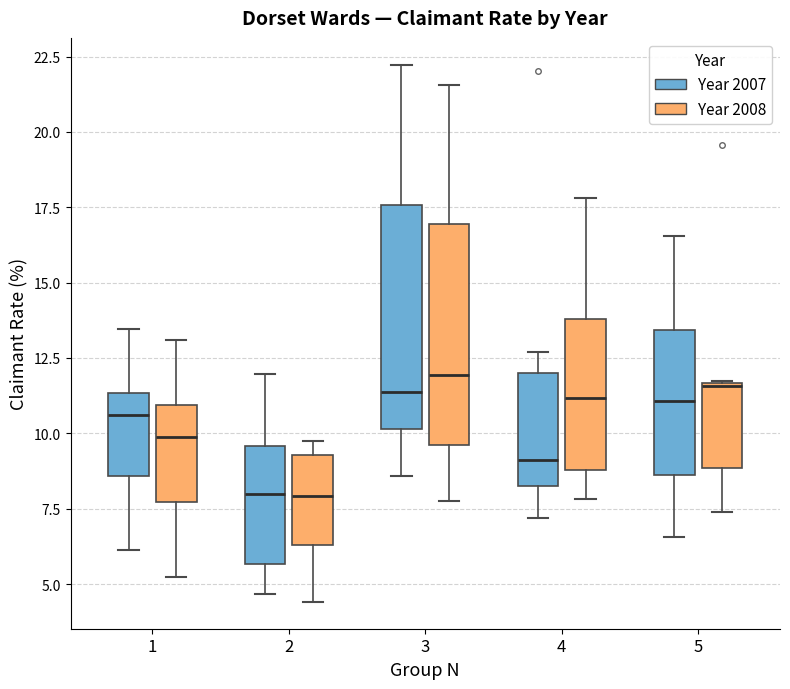

Reading left to right, read every box against the y-axis: the position of its median line, the range the box covers, and the ends of its whiskers. The values are not printed on the chart, so give them approximately, as read against the axis.

1 (Year 2007): median 10.5, box 8.5 to 11.5, whiskers 6.0 to 13.5
1 (Year 2008): median 10.0, box 7.5 to 11.0, whiskers 5.0 to 13.0
2 (Year 2007): median 8.0, box 5.5 to 9.5, whiskers 4.5 to 12.0
2 (Year 2008): median 8.0, box 6.5 to 9.5, whiskers 4.5 to 9.5 (just above the box's upper edge)
3 (Year 2007): median 11.5, box 10.0 to 17.5, whiskers 8.5 to 22.0
3 (Year 2008): median 12.0, box 9.5 to 17.0, whiskers 7.5 to 21.5
4 (Year 2007): median 9.0, box 8.0 to 12.0, whiskers 7.0 to 12.5
4 (Year 2008): median 11.0, box 9.0 to 14.0, whiskers 8.0 to 18.0
5 (Year 2007): median 11.0, box 8.5 to 13.5, whiskers 6.5 to 16.5
5 (Year 2008): median 11.5, box 9.0 to 11.5, whiskers 7.5 to 11.5